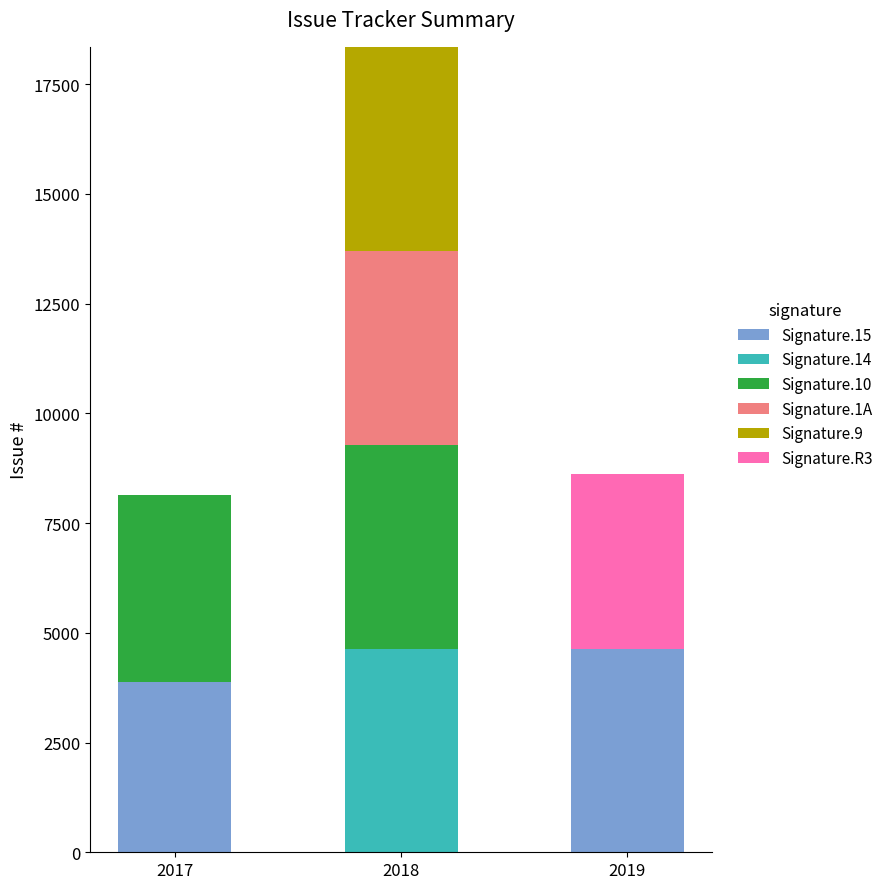

How many data points does each series have?

3